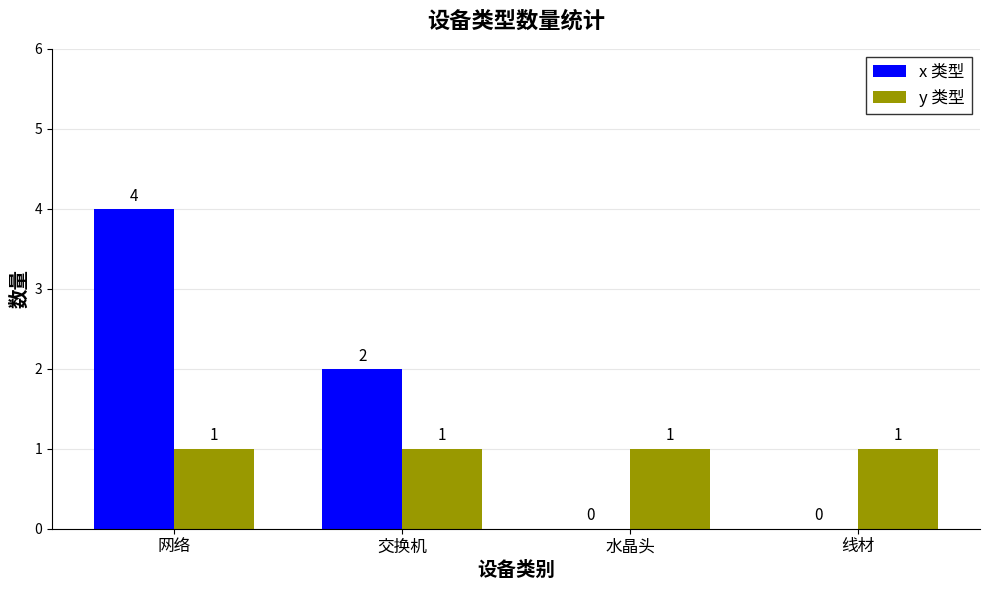

Between 网络 and 交换机, which series saw the biggest shift?

x 类型